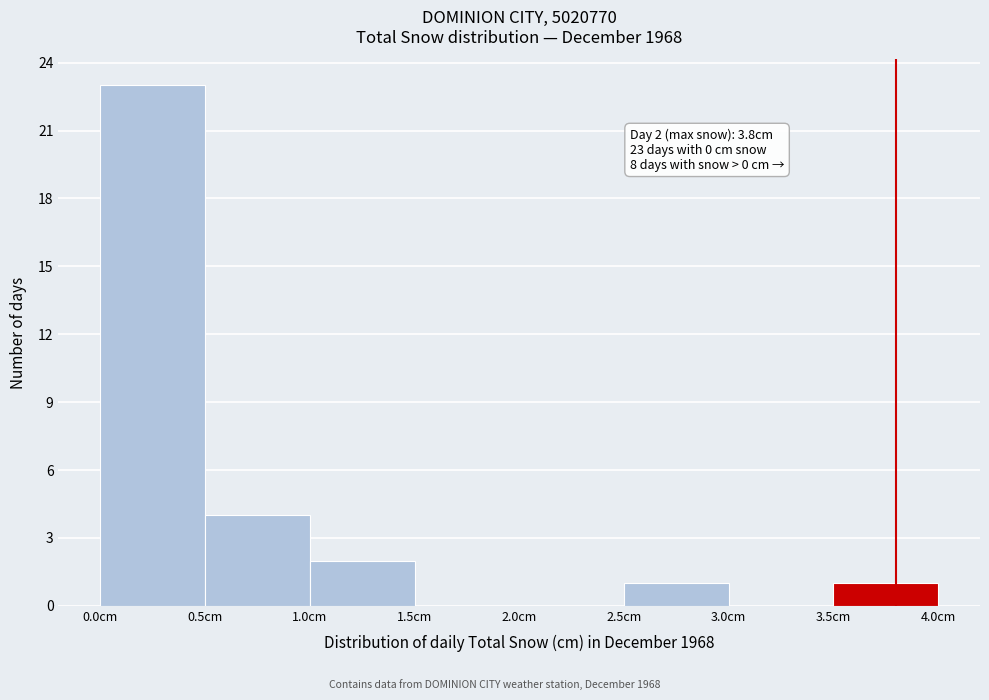

Over which range of the x-axis is the bar tallest?

0.0 to 0.5